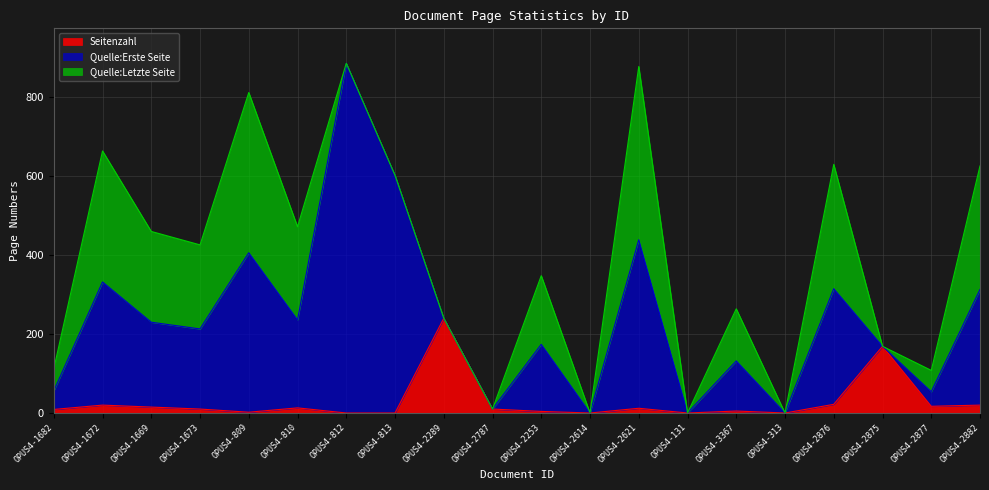

How many interior local peaks does the Quelle:Letzte Seite series have?

6